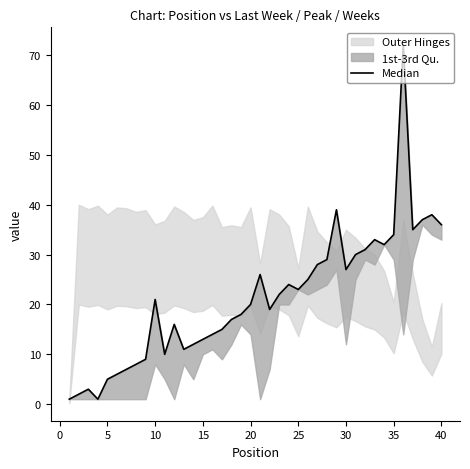

How many data points are above 21?

19